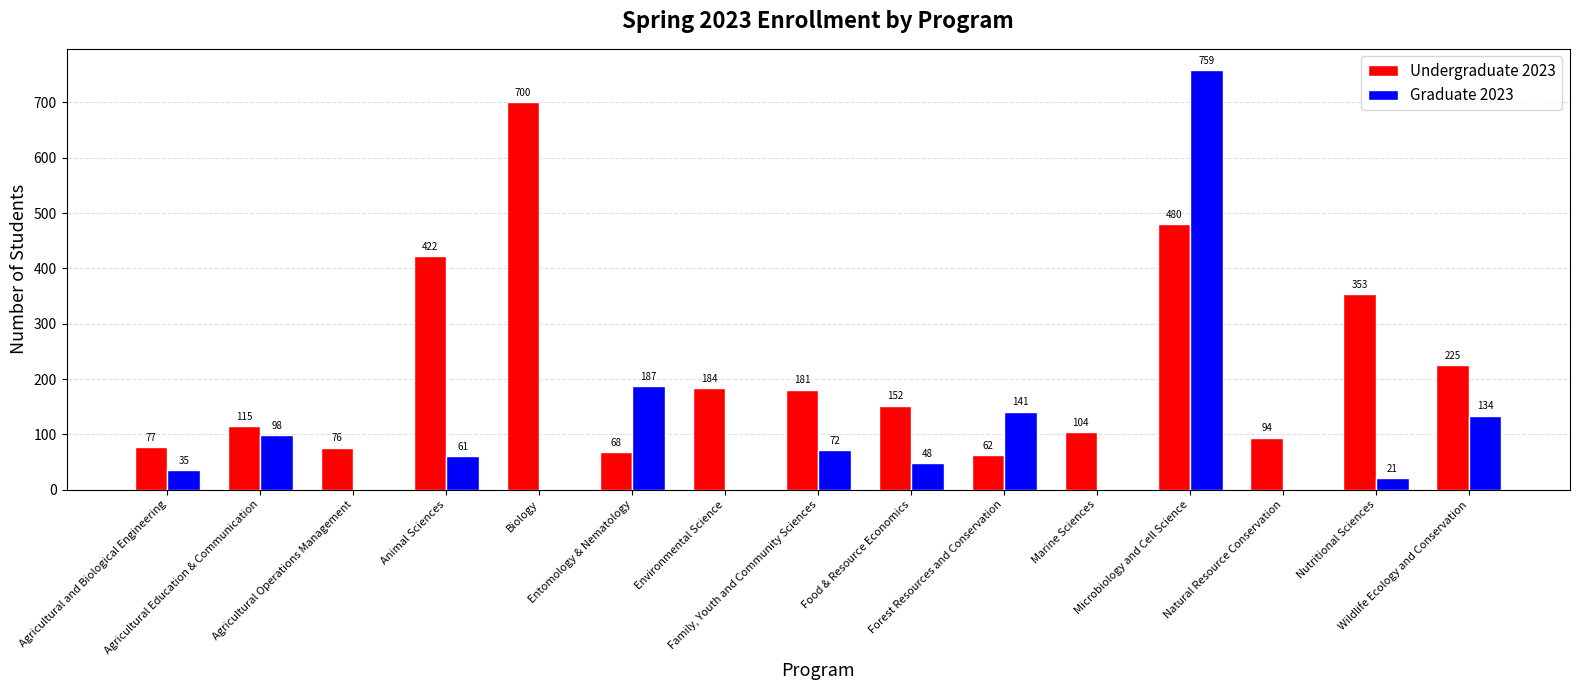

Does the chart contain stacked bars?

No